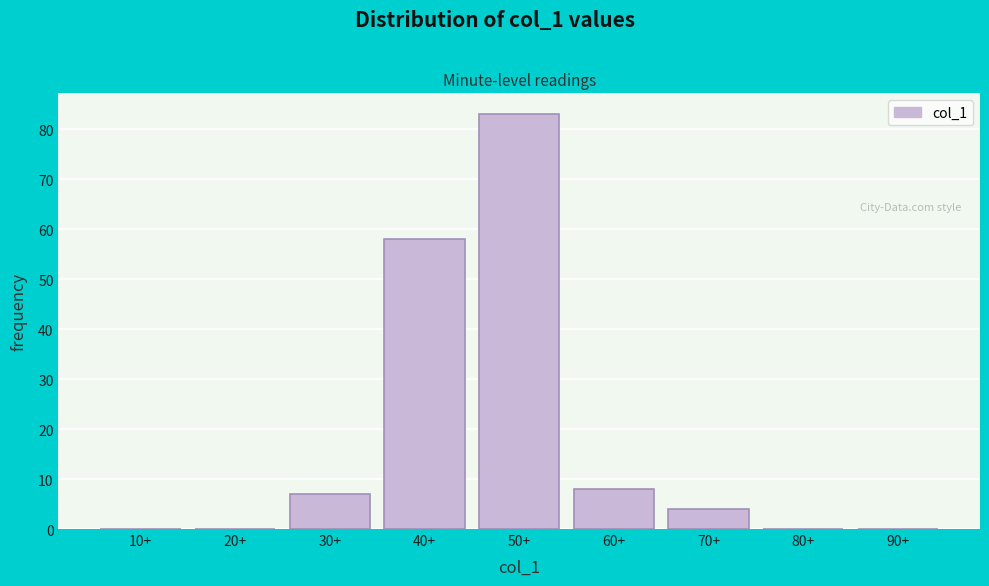

Reading left to right, extract all data points from this chart.

10+=0	20+=0	30+=7	40+=58	50+=83	60+=8	70+=4	80+=0	90+=0